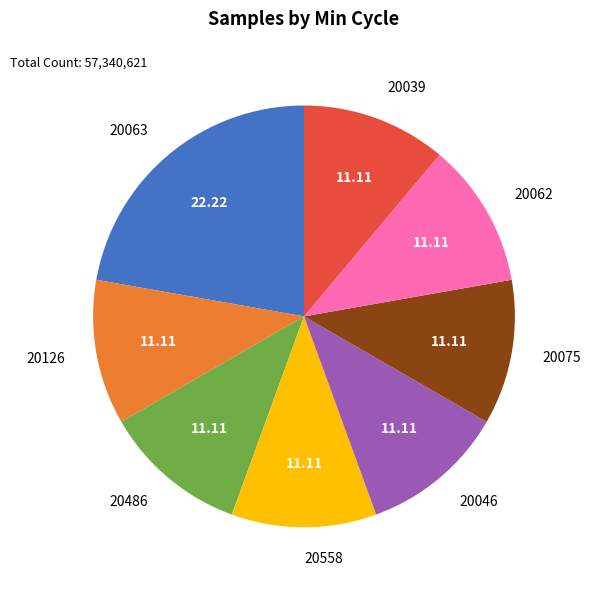

How many slices are in this pie chart?

8